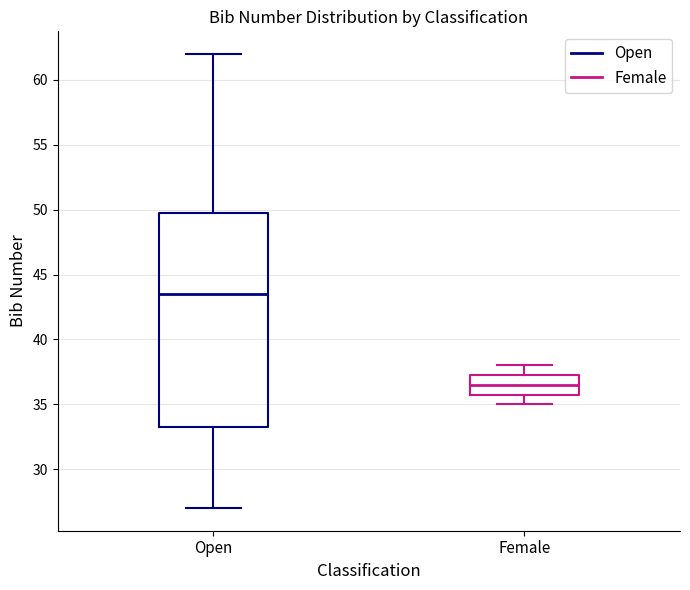

Reading left to right, read every box against the y-axis: the position of its median line, the range the box covers, and the ends of its whiskers. The values are not printed on the chart, so give them approximately, as read against the axis.

Open: median 43.5, box 33.5 to 50.0, whiskers 27.0 to 62.0
Female: median 36.5, box 36.0 to 37.5, whiskers 35.0 to 38.0